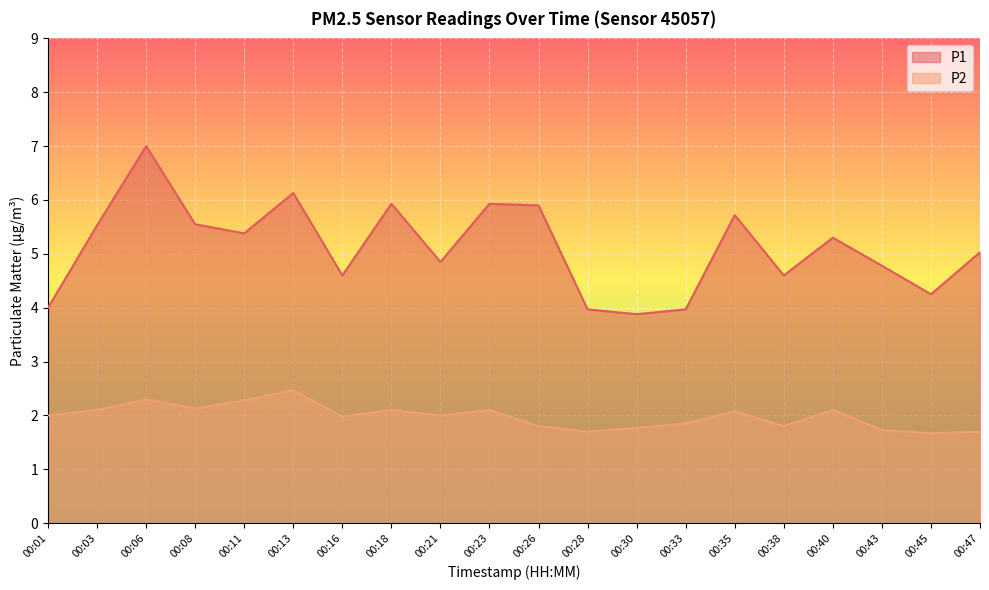

Does the chart display data point markers on the line(s)?

No